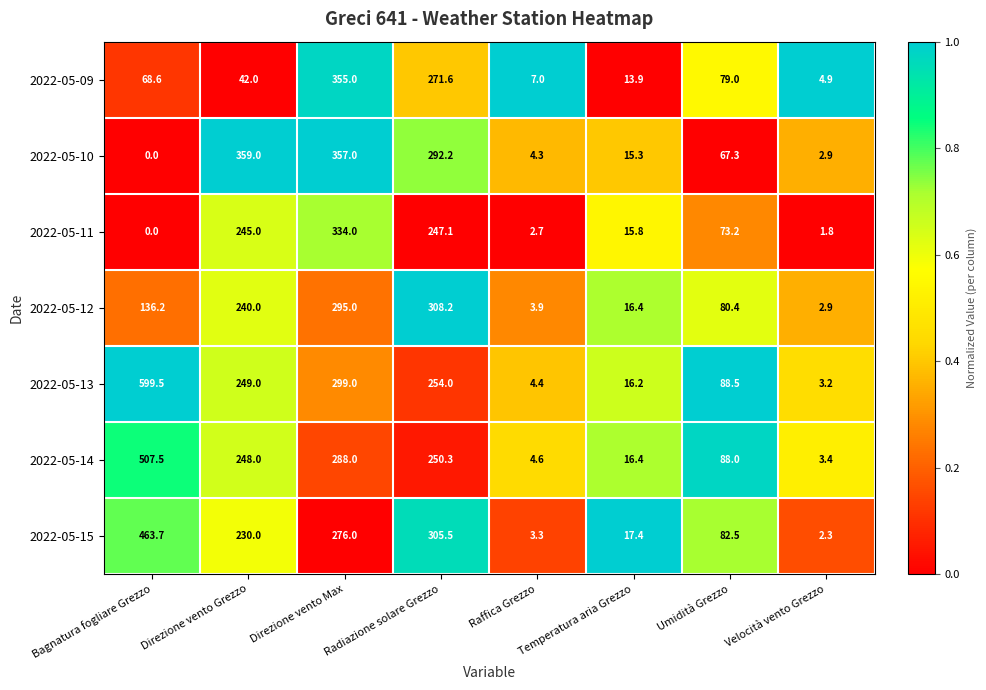

The 2022-05-13 series shows 599.5 at Bagnatura fogliare Grezzo. True or false?

True